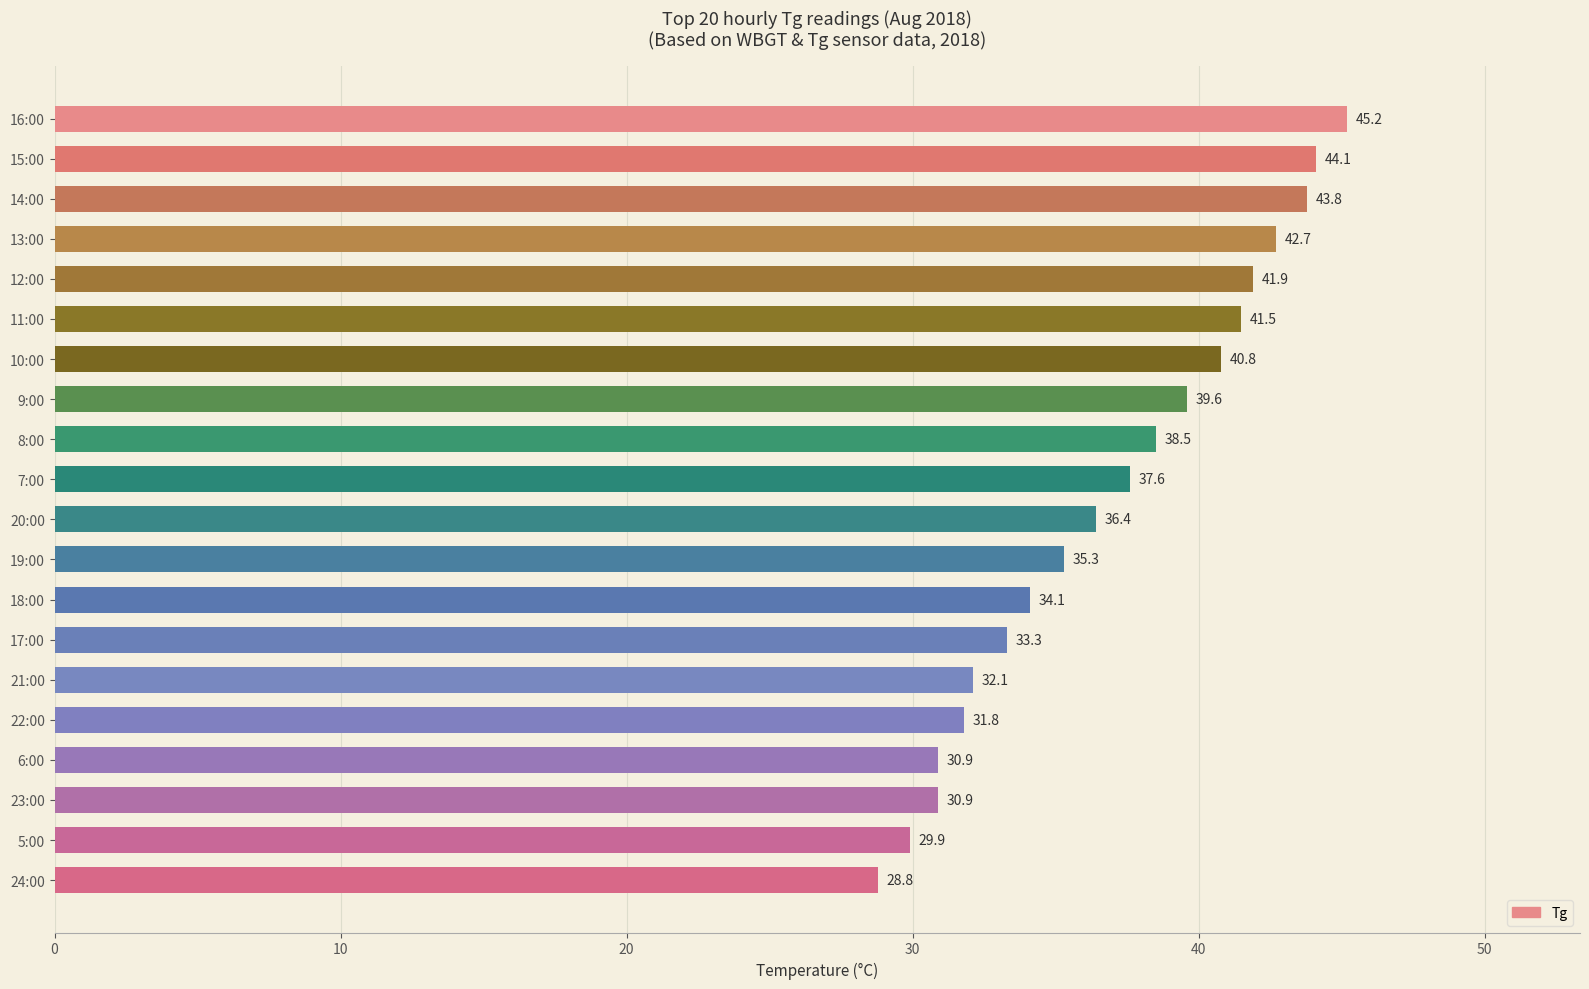

How many series are shown in this chart?

1